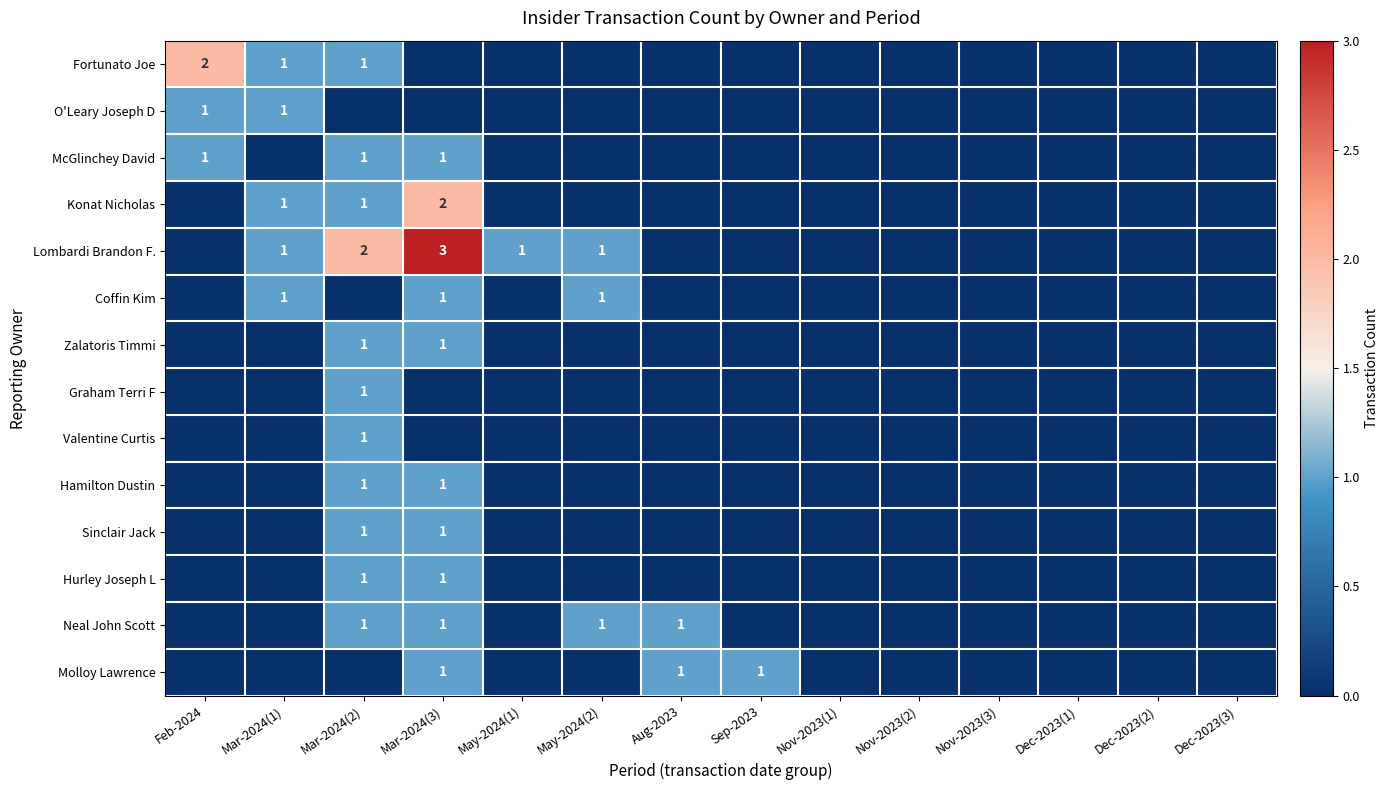

The value of Konat Nicholas at Mar-2024(3) is 2. True or false?

True